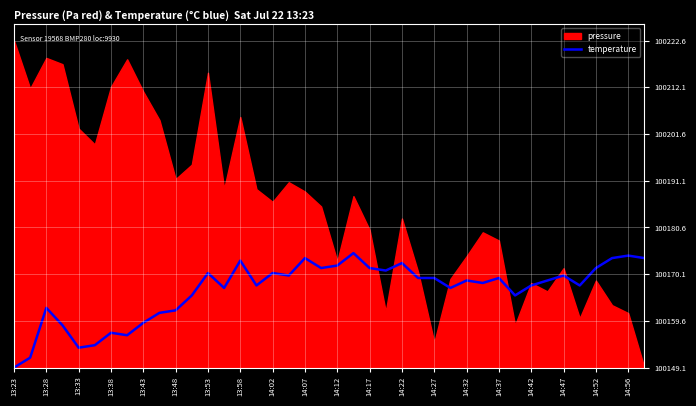

What is the change in value from 14:27 to 22?

+4.5